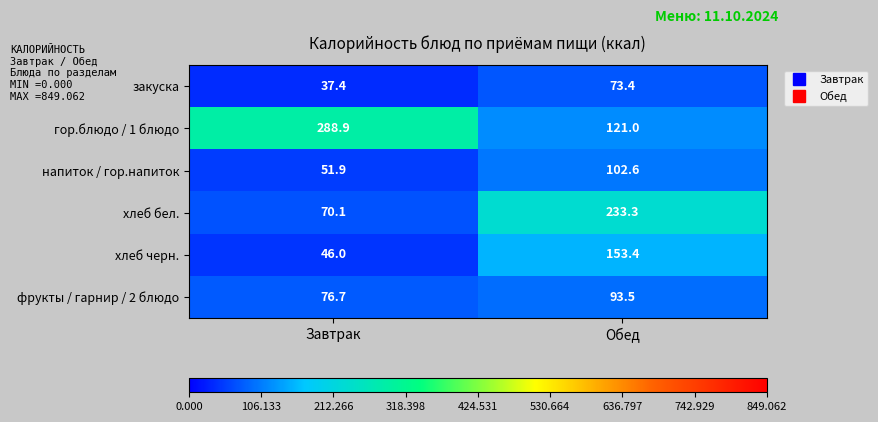

The value of хлеб бел. at Завтрак is 15.2. True or false?

False